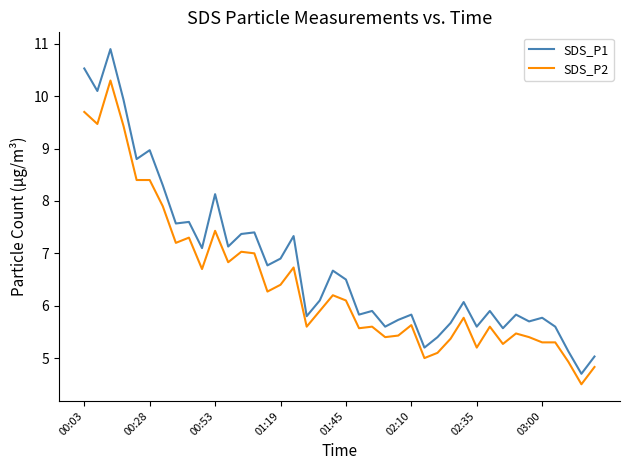

What are all the series names shown in the legend?

SDS_P1, SDS_P2